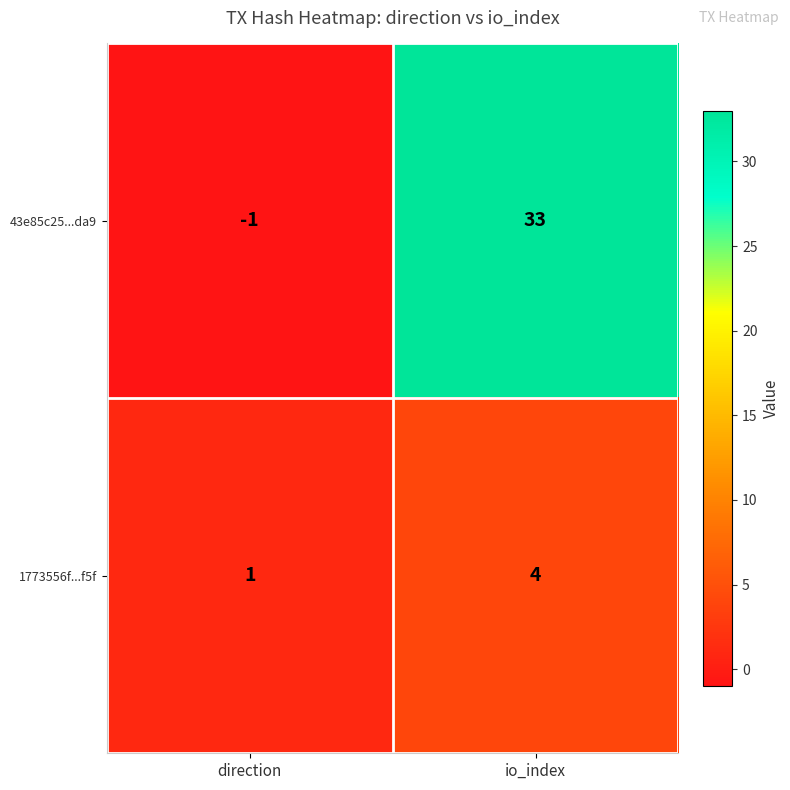

Reading left to right, what are all the values shown in this chart?

43e85c25...da9: direction=-1	io_index=33
1773556f...f5f: direction=1	io_index=4